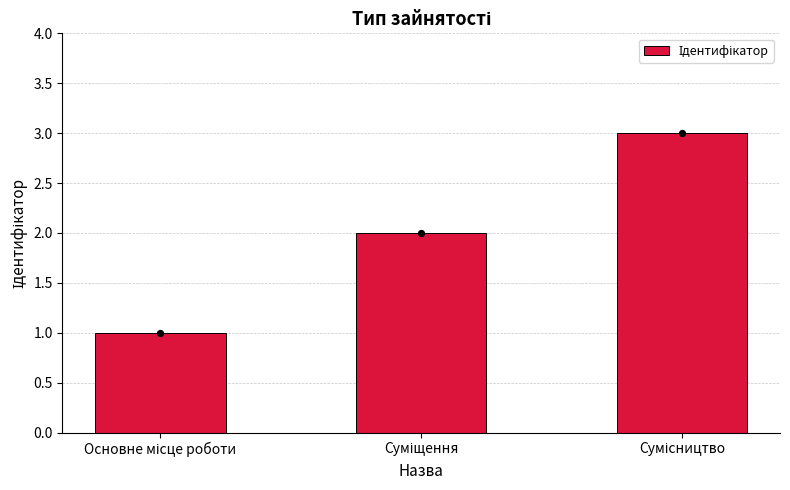

Between Сумісництво and Основне місце роботи, which is larger?

Сумісництво